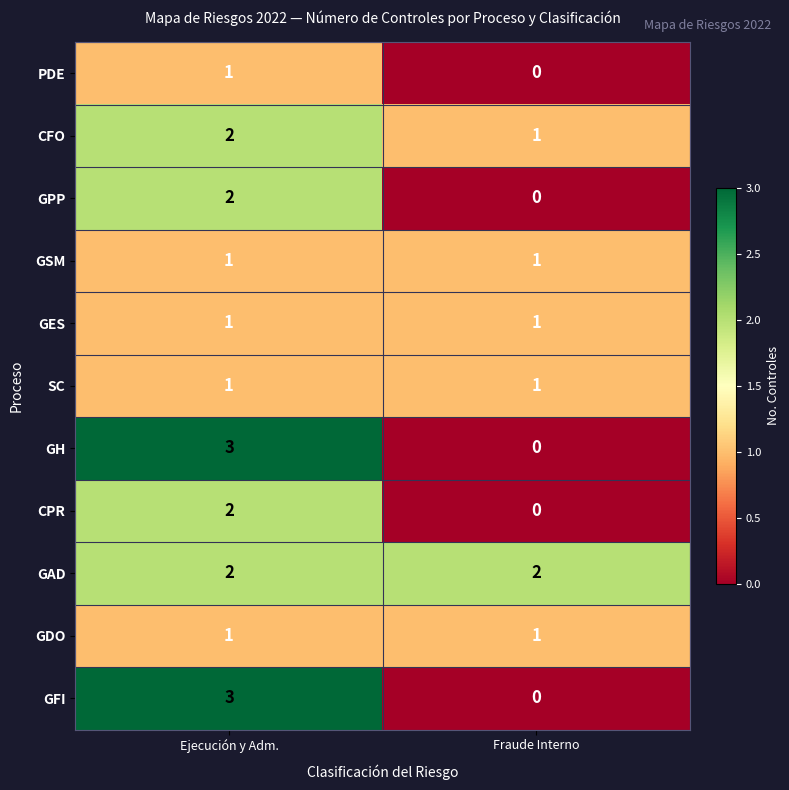

Which series has the largest total across all categories?

GAD